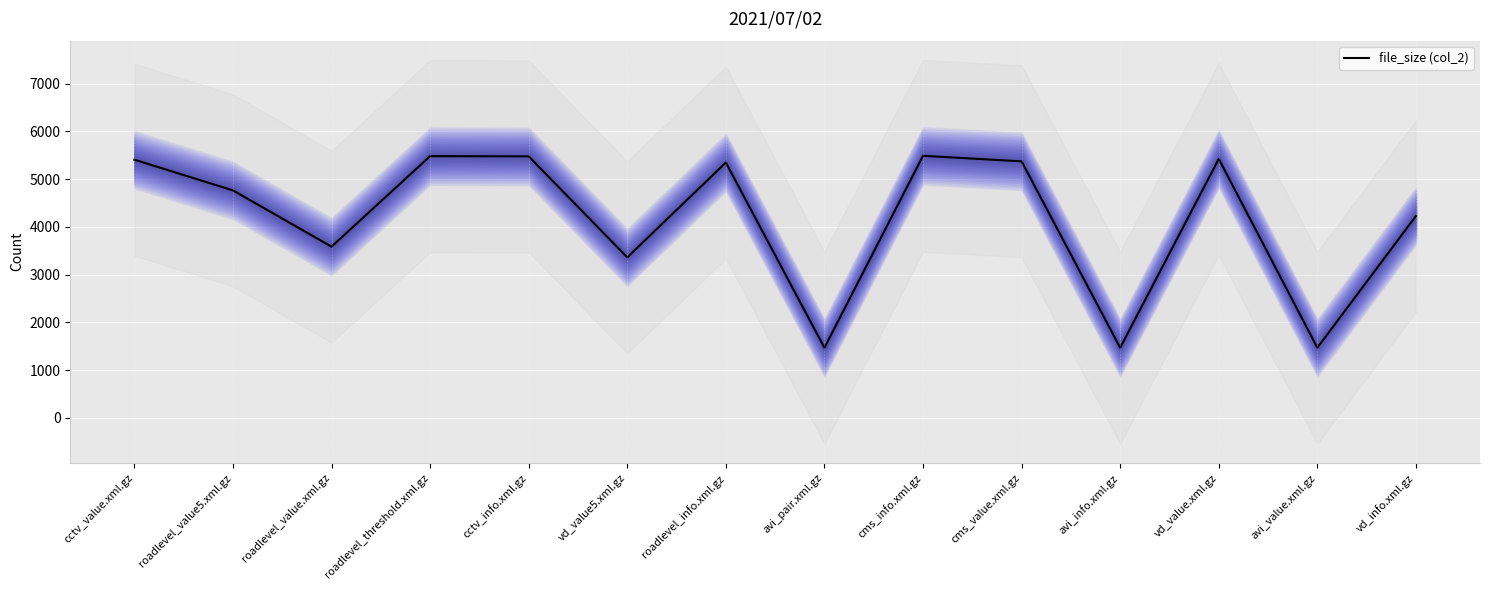

True or false: the data shows 4226 at vd_info.xml.gz.

True